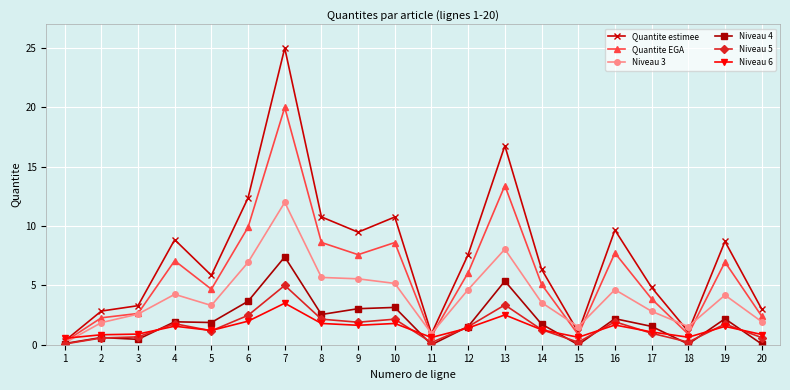

What is the minimum value for Niveau 5?

0.1